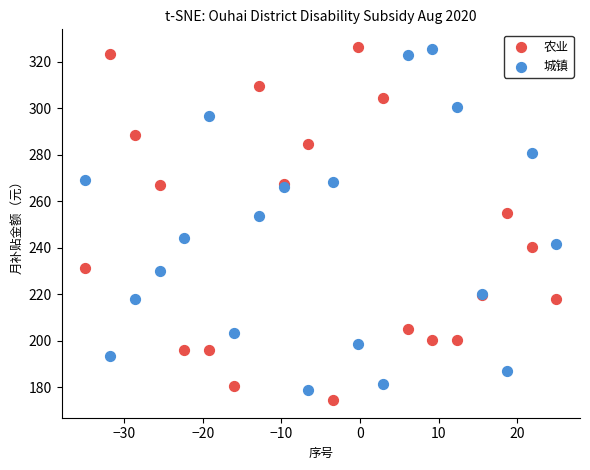

In the 农业 series, what Y value is closest to 250?

255.2